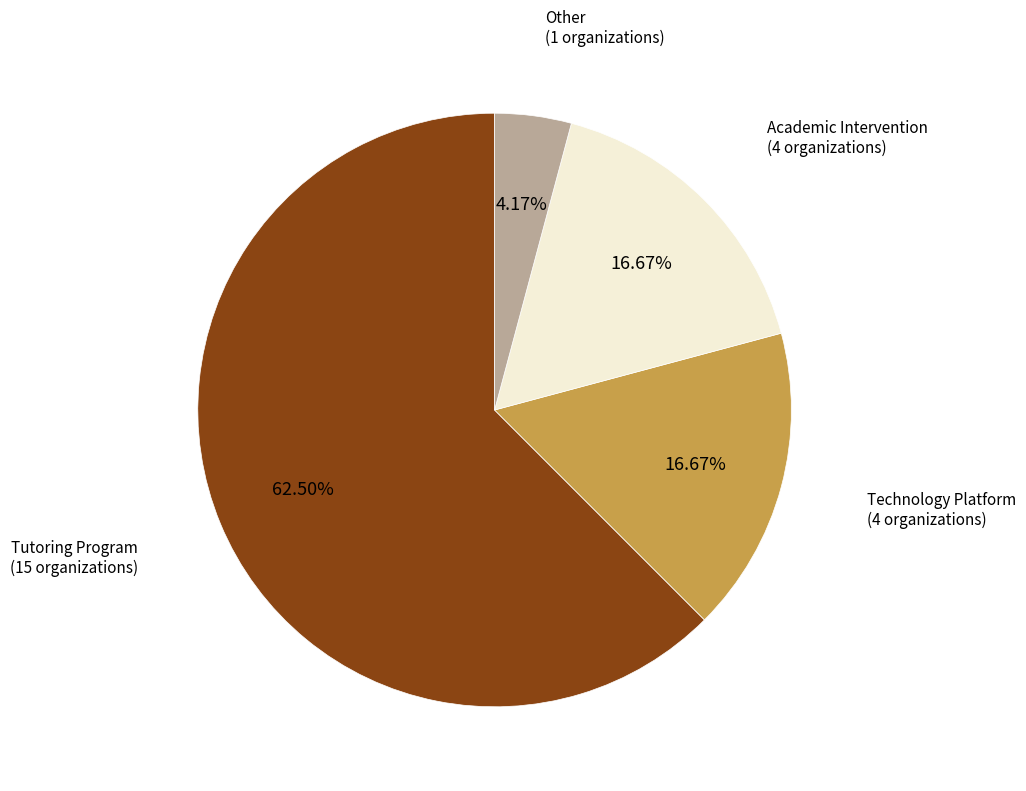

Does Tutoring Program represent more than half of the total?

Yes